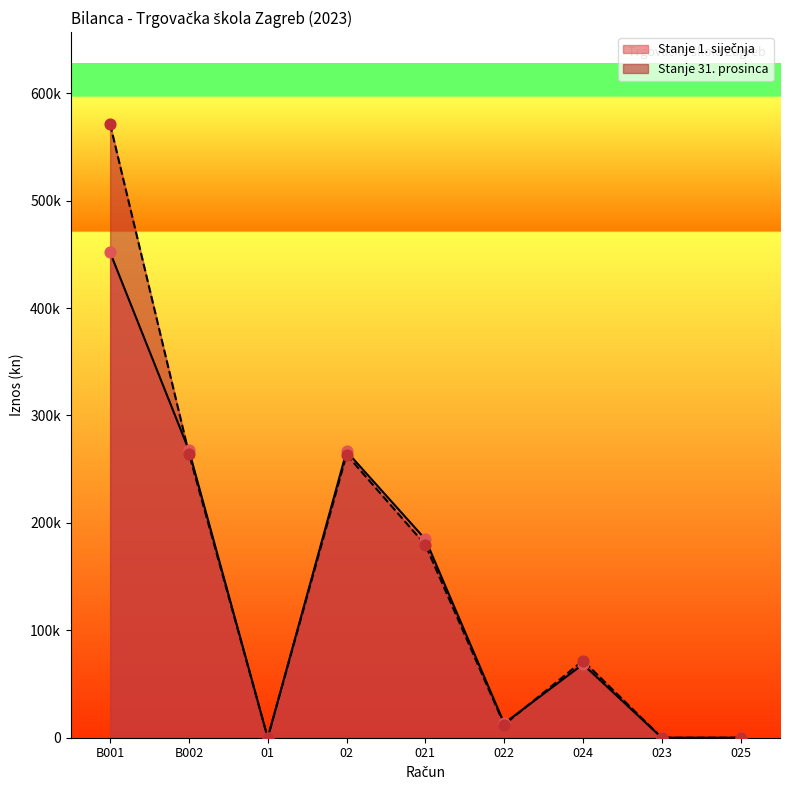

What is the total value across all series at 024?

140176.3